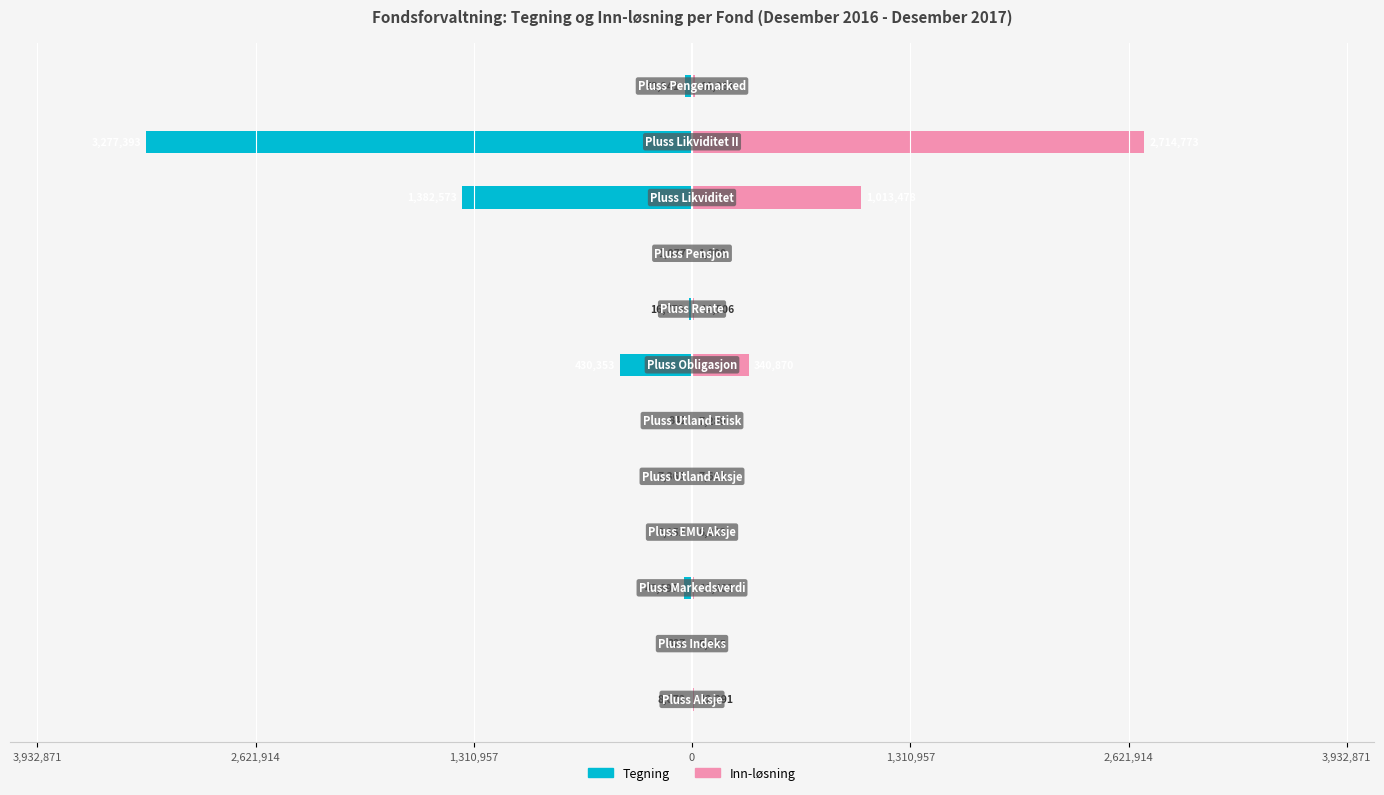

Are the bars grouped side by side (vs. stacked)?

Yes